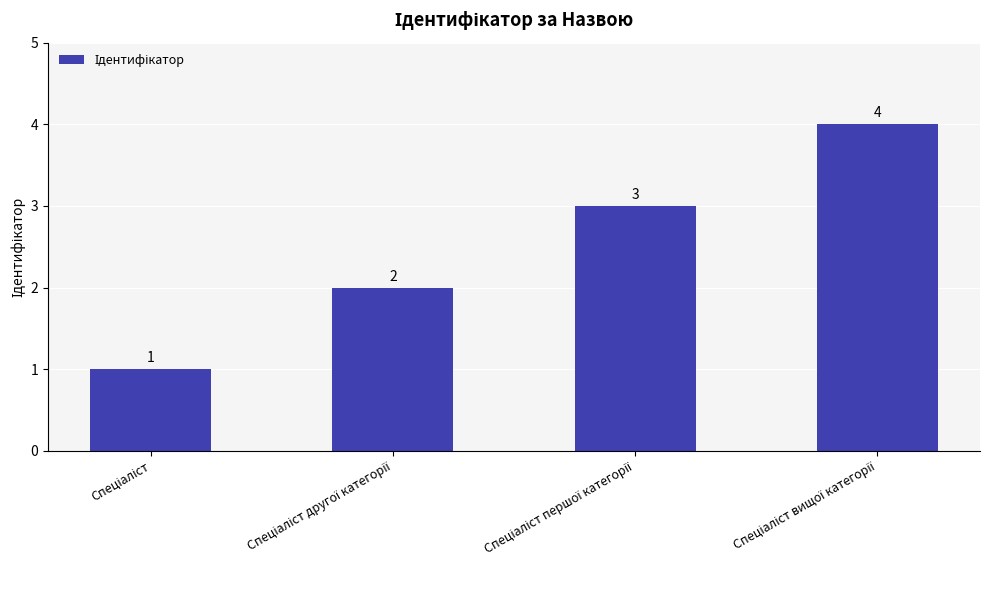

What is the sum of all values?

10